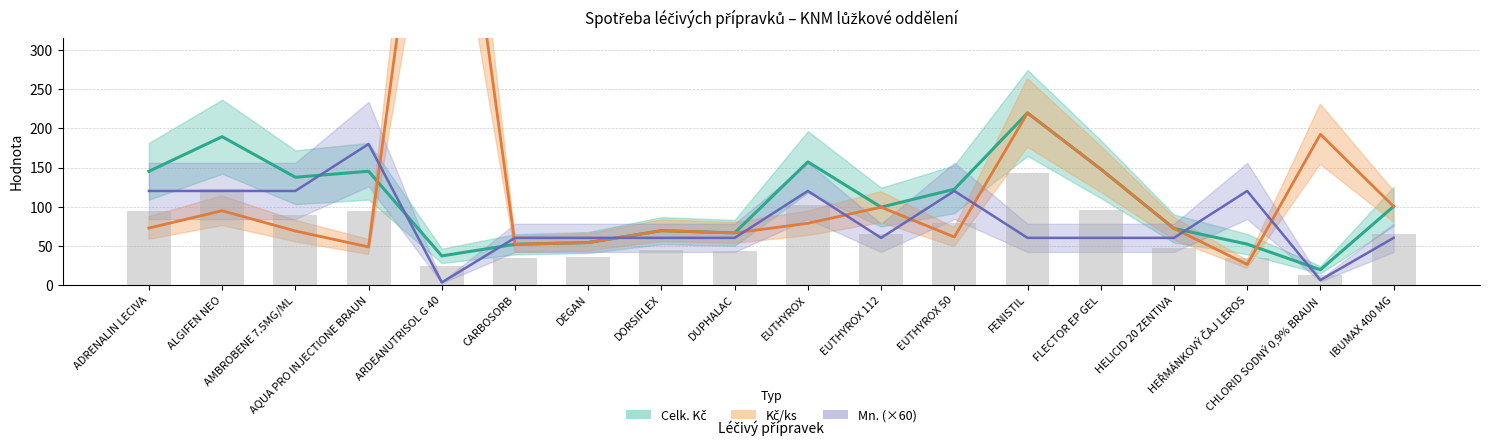

Reading left to right, transcribe all the data shown in this chart.

Celk. Kč: 145.1	189.4	137.5	145.2	36.9	51.8	54.0	69.2	66.3	157.2	99.3	122.2	219.8	148.0	72.0	52.0	19.2	100.2
Kč/ks: 72.6	94.7	68.8	48.4	738.5	51.8	54.0	69.2	66.3	78.6	99.3	61.1	219.8	148.0	72.0	26.0	192.5	100.2
Mn. (×60): 120.0	120.0	120.0	180.0	3.0	60.0	60.0	60.0	60.0	120.0	60.0	120.0	60.0	60.0	60.0	120.0	6.0	60.0